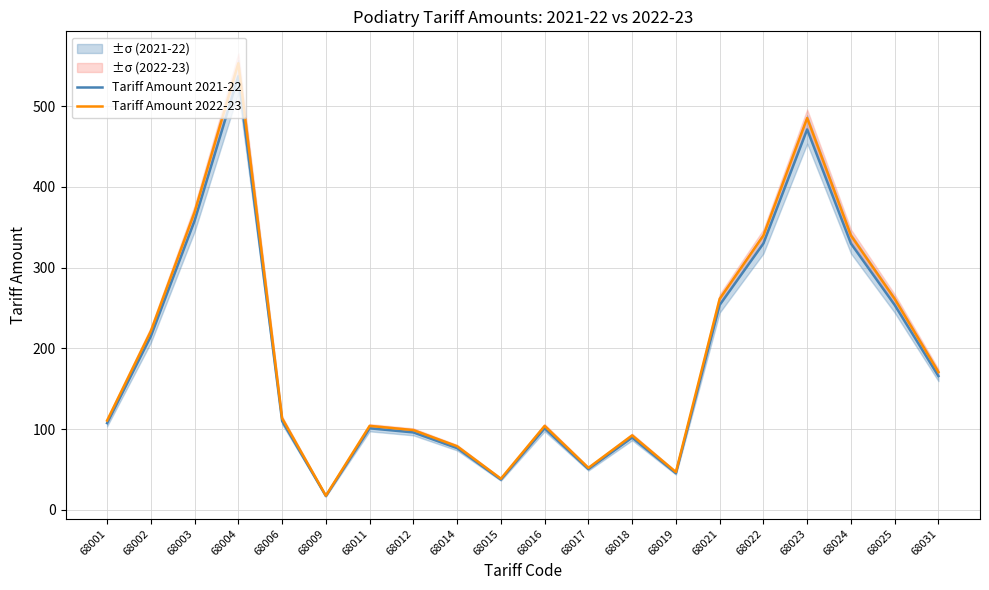

Where is Tariff Amount 2021-22 nearest to the value 277?

68021